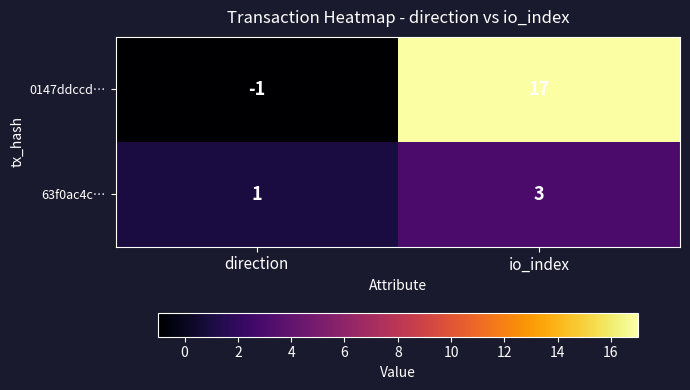

What is the sum of all 0147ddccd… values?

16